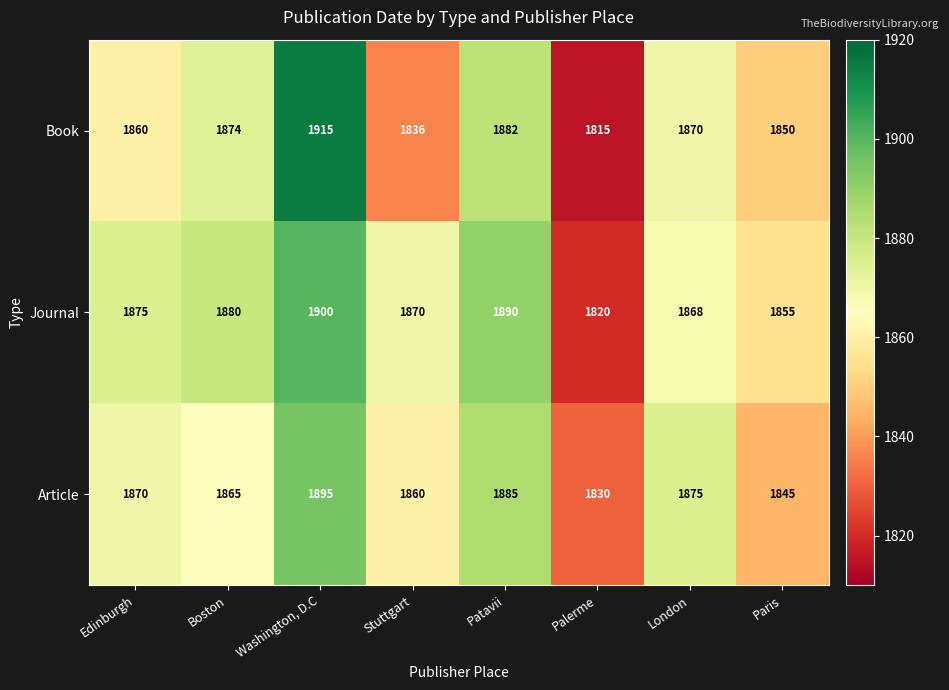

Which series changed the most between Boston and Palerme?

Journal